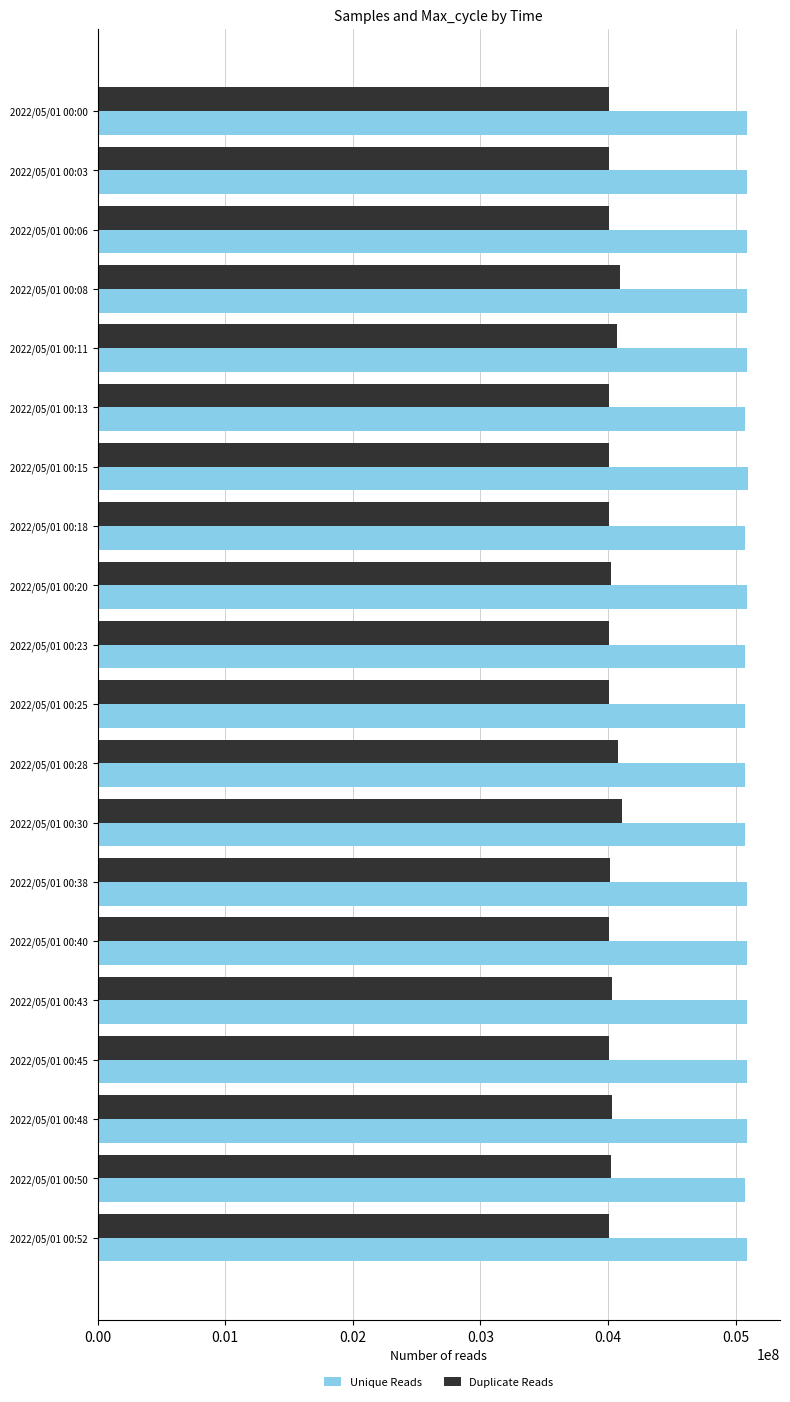

What is the spread (max minus min) of values at 2022/05/01 00:15?

1088156